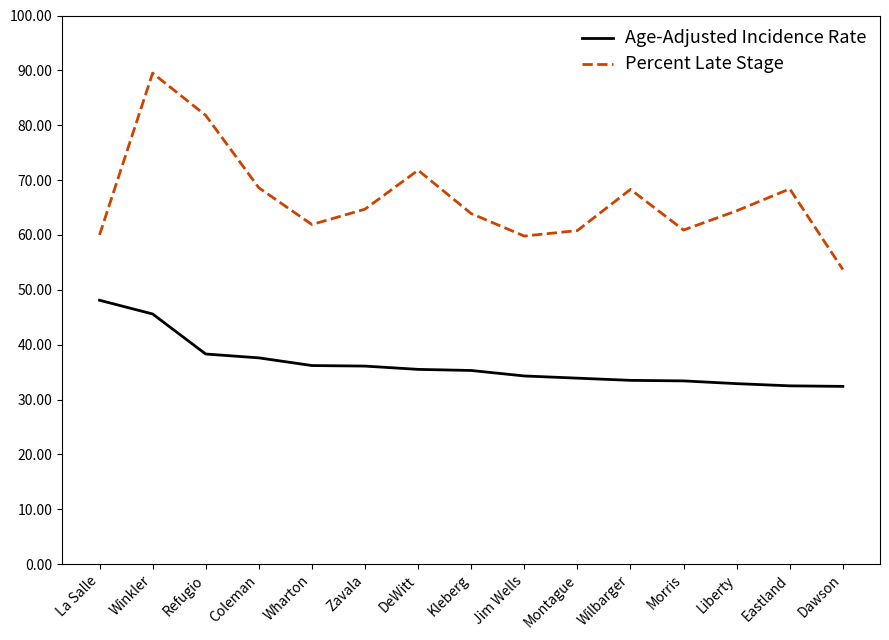

Where does the Percent Late Stage series first go above 64?

Winkler